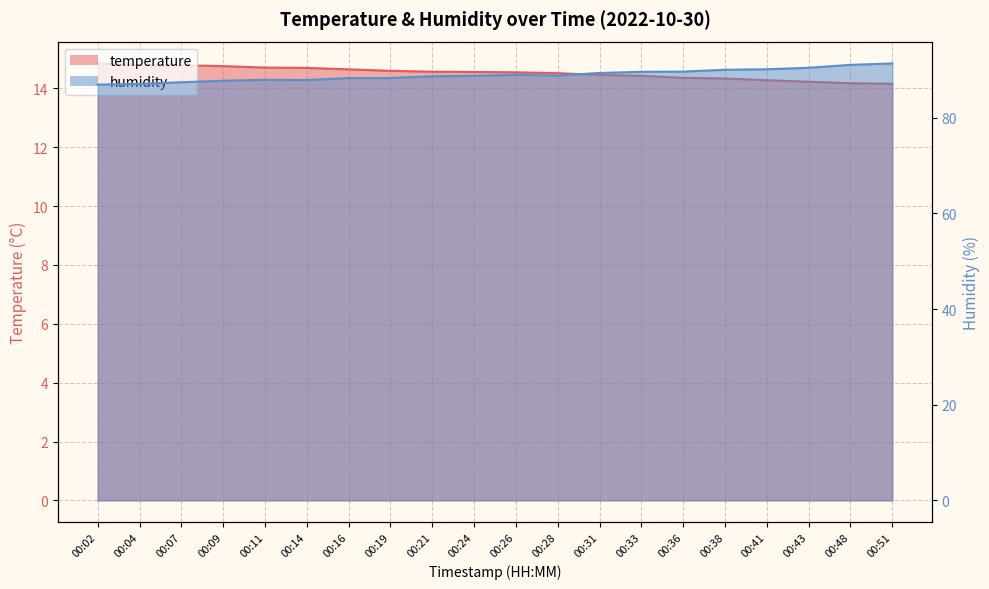

What is the sum of all temperature values?

290.5